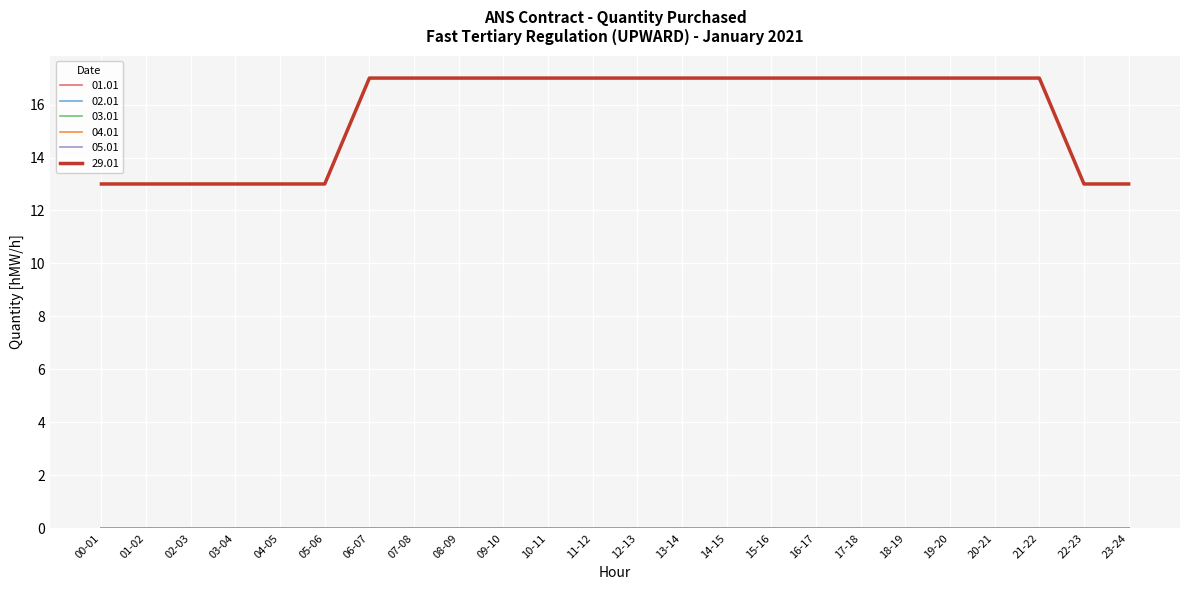

Reading right to left, transcribe all the data shown in this chart.

01.01: 0	0	0	0	0	0	0	0	0	0	0	0	0	0	0	0	0	0	0	0	0	0	0	0
02.01: 0	0	0	0	0	0	0	0	0	0	0	0	0	0	0	0	0	0	0	0	0	0	0	0
03.01: 0	0	0	0	0	0	0	0	0	0	0	0	0	0	0	0	0	0	0	0	0	0	0	0
04.01: 0	0	0	0	0	0	0	0	0	0	0	0	0	0	0	0	0	0	0	0	0	0	0	0
05.01: 0	0	0	0	0	0	0	0	0	0	0	0	0	0	0	0	0	0	0	0	0	0	0	0
29.01: 13	13	17	17	17	17	17	17	17	17	17	17	17	17	17	17	17	17	13	13	13	13	13	13